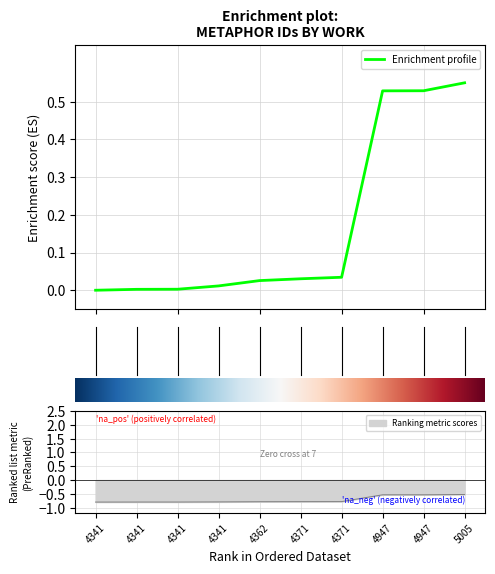

Reading left to right, extract all data points from this chart.

0.0	0.0	0.0	0.0	0.0	0.0	0.0	0.5	0.5	0.6